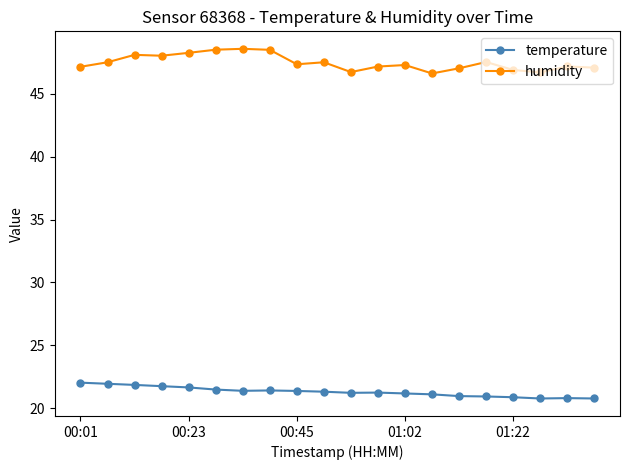

How many series are shown in this chart?

2